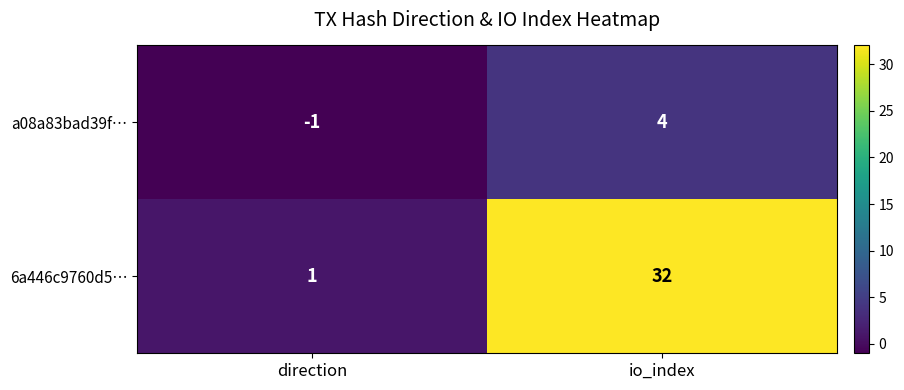

Count the number of categories in the chart.

2